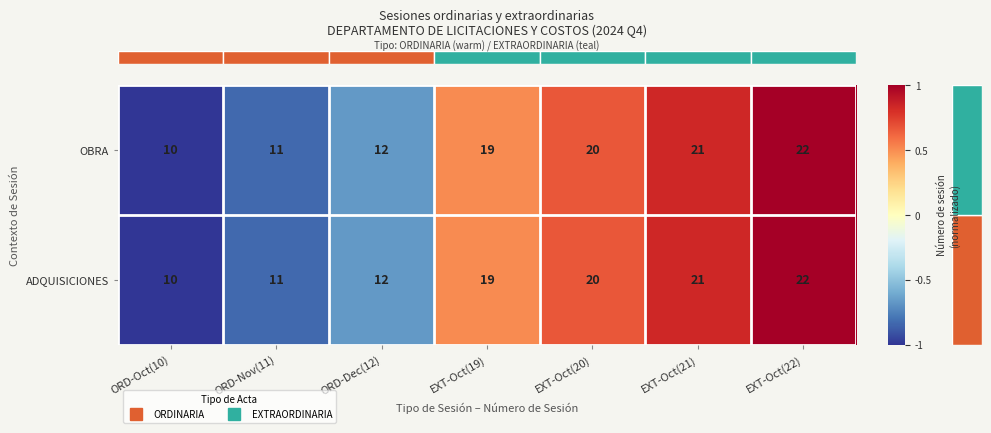

At which category is the sum across all series the highest?

EXT-Oct(22)